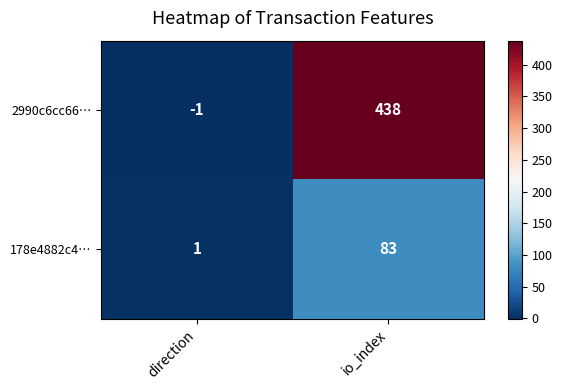

Is it true that 2990c6cc66… equals 0 at direction?

False